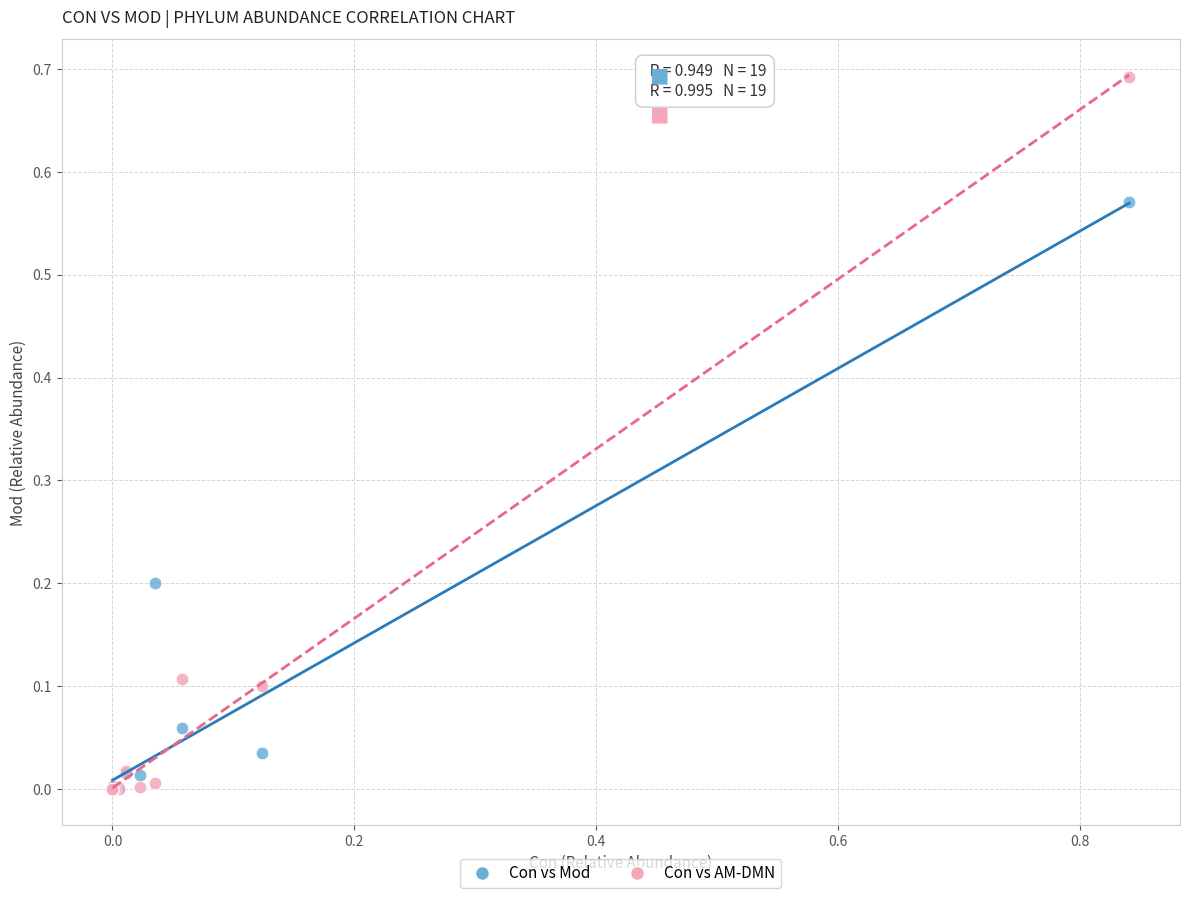

What are all the series names shown in the legend?

Con vs Mod, Con vs AM-DMN